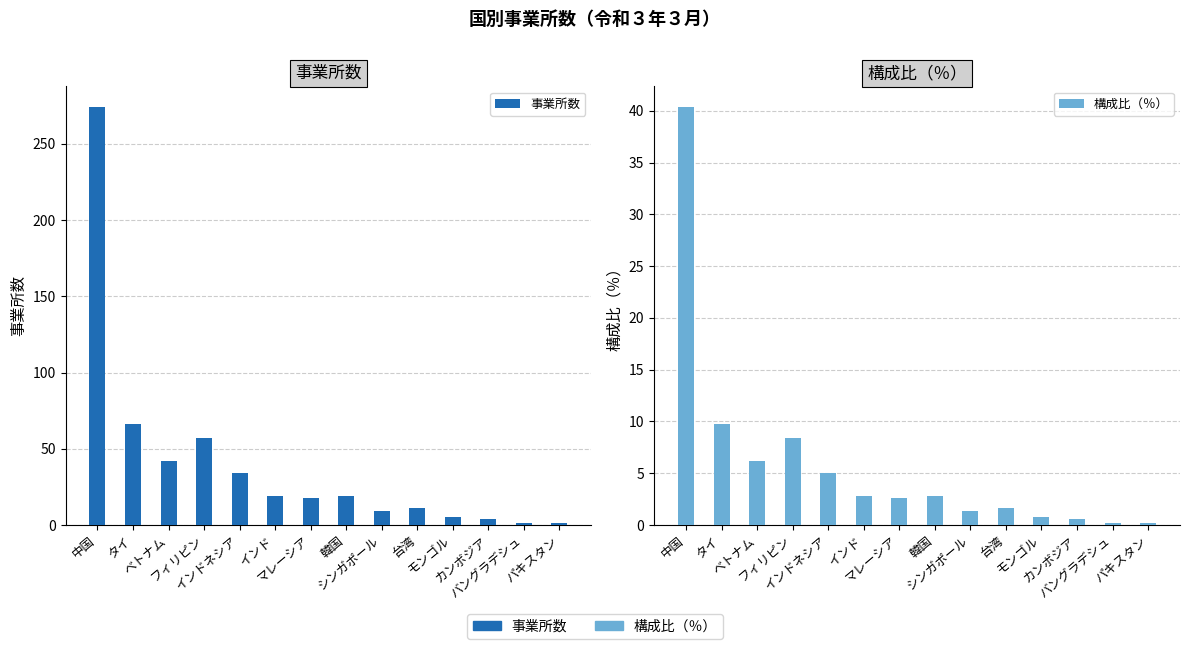

What are all the series names shown in the legend?

事業所数, 構成比（％）